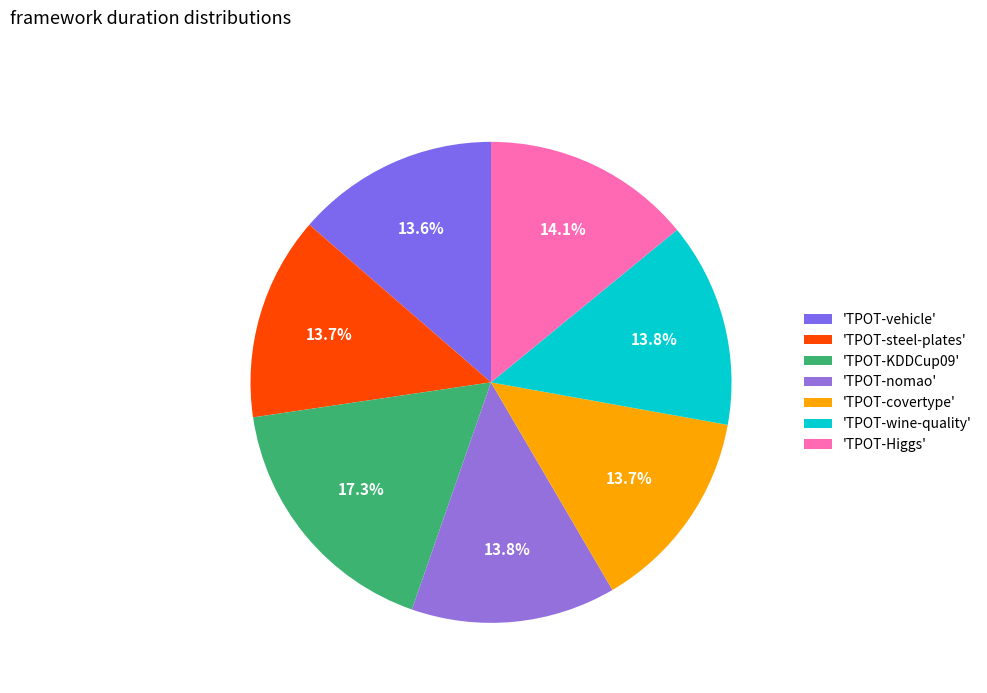

Which category has the biggest portion of the pie?

'TPOT-KDDCup09'